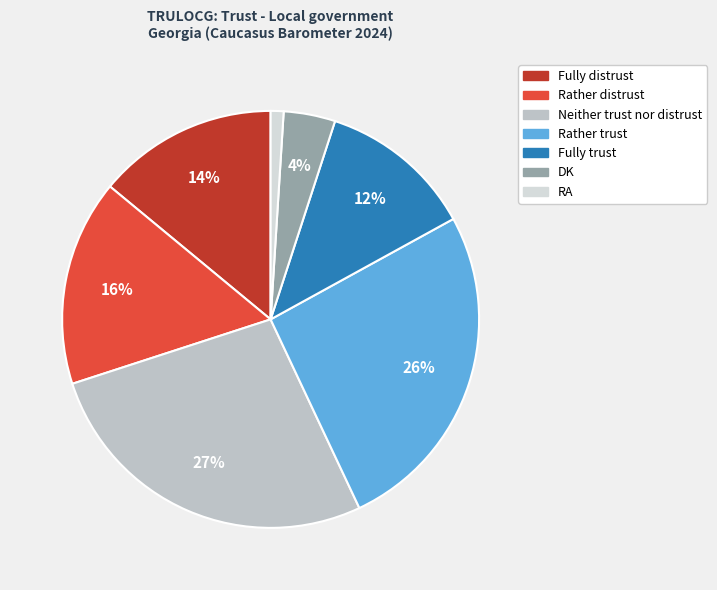

Is the sum of DK and RA greater than half?

No